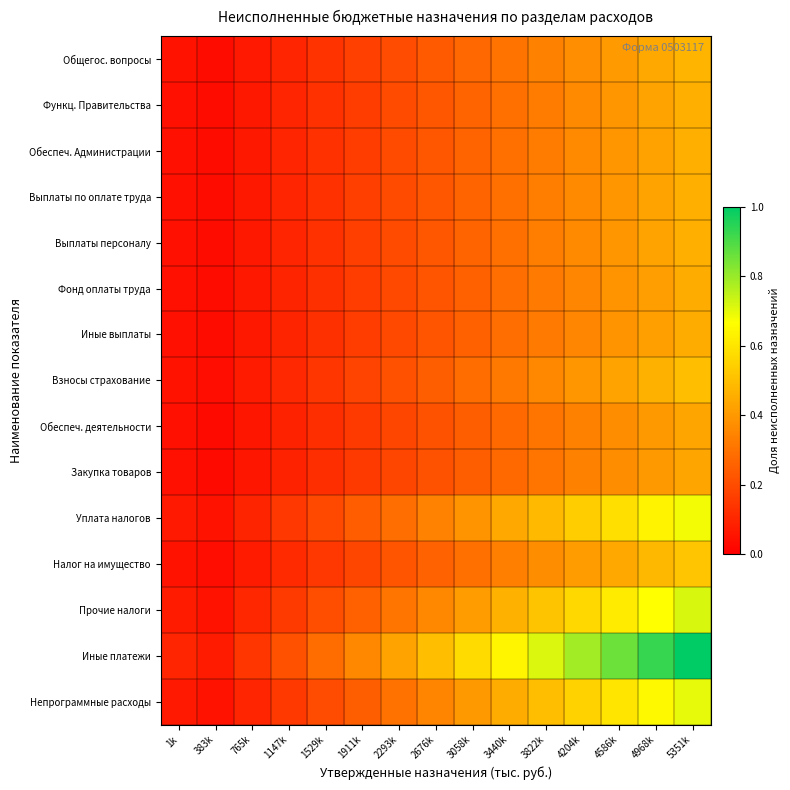

What is the difference between the highest and lowest values at 765k?

0.1